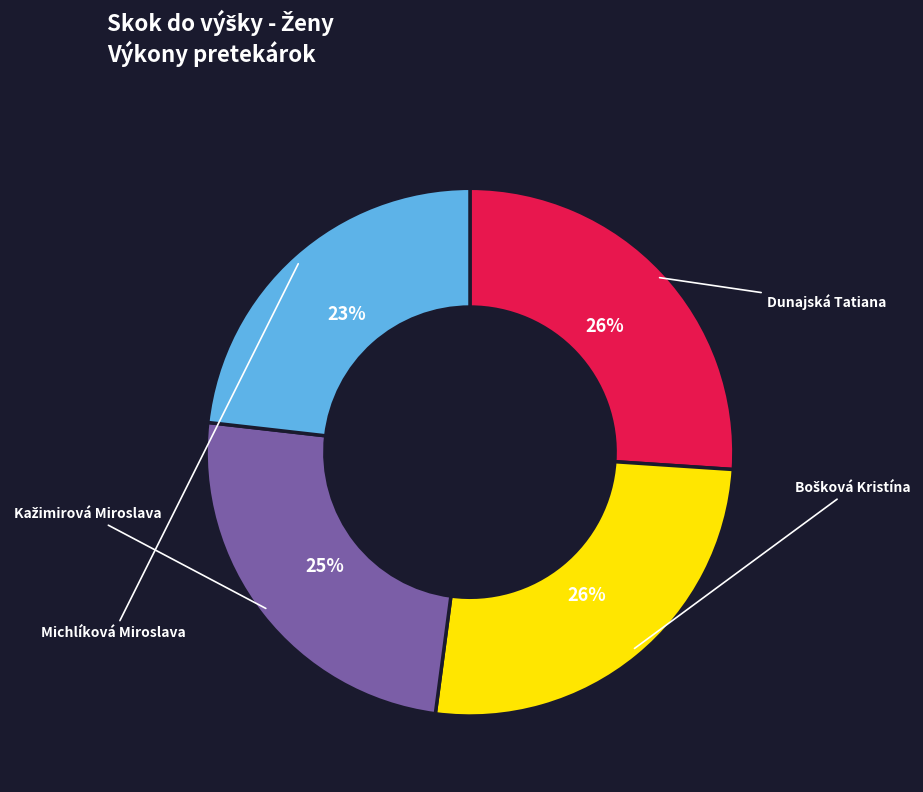

Does any single category account for the majority?

No